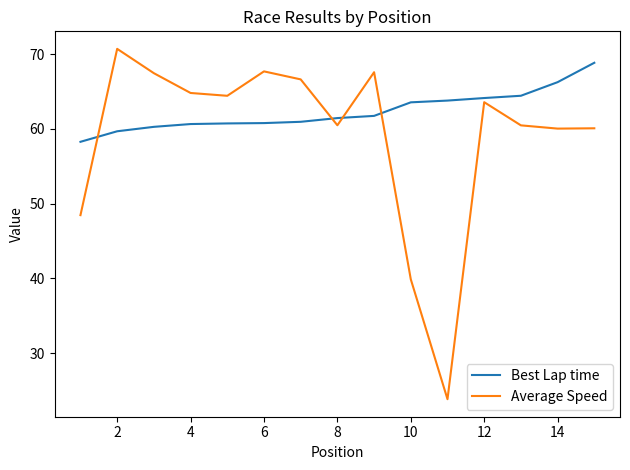

Does the chart have visible grid lines?

No